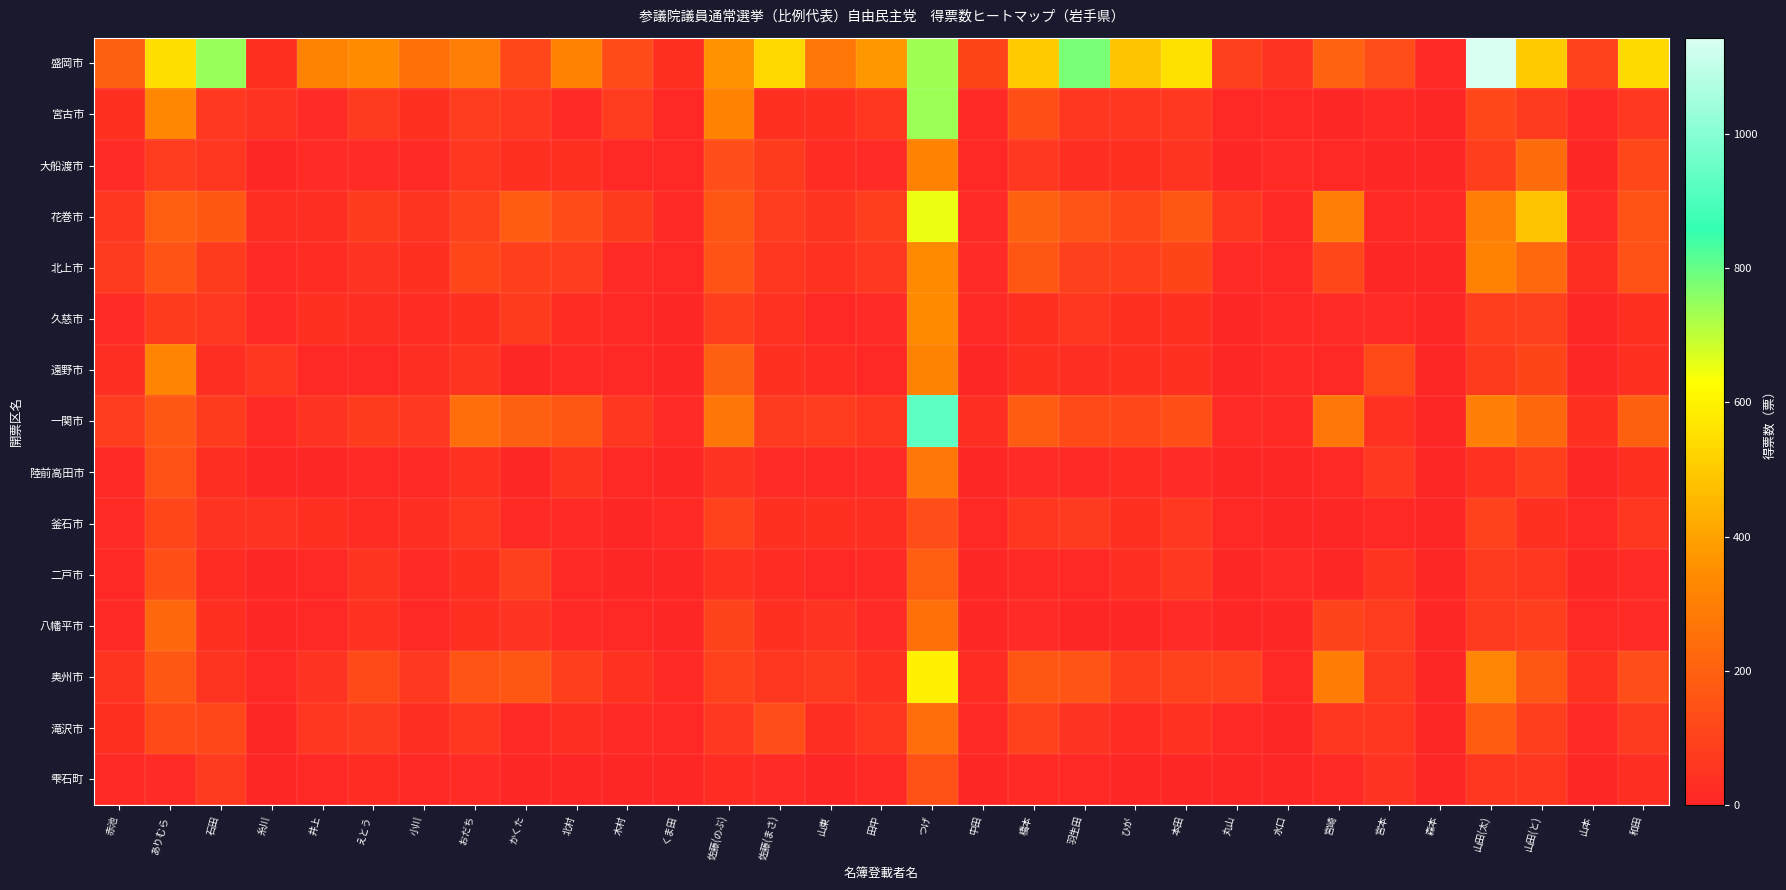

What is the difference between the highest and lowest values at 山本?

94.3